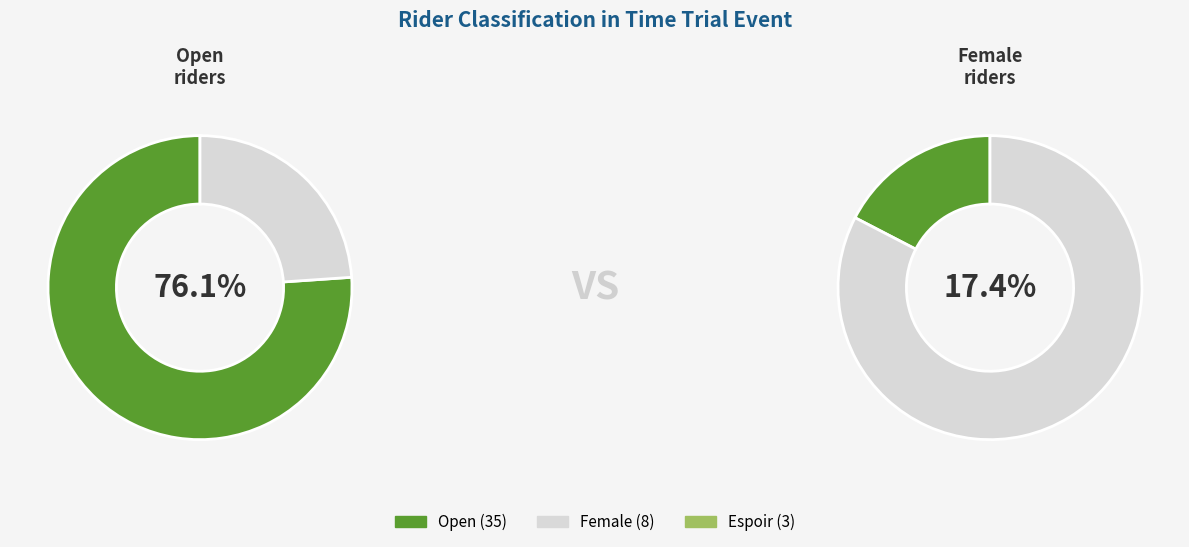

What is the ratio of the value at Espoir to the value at Open?

0.1